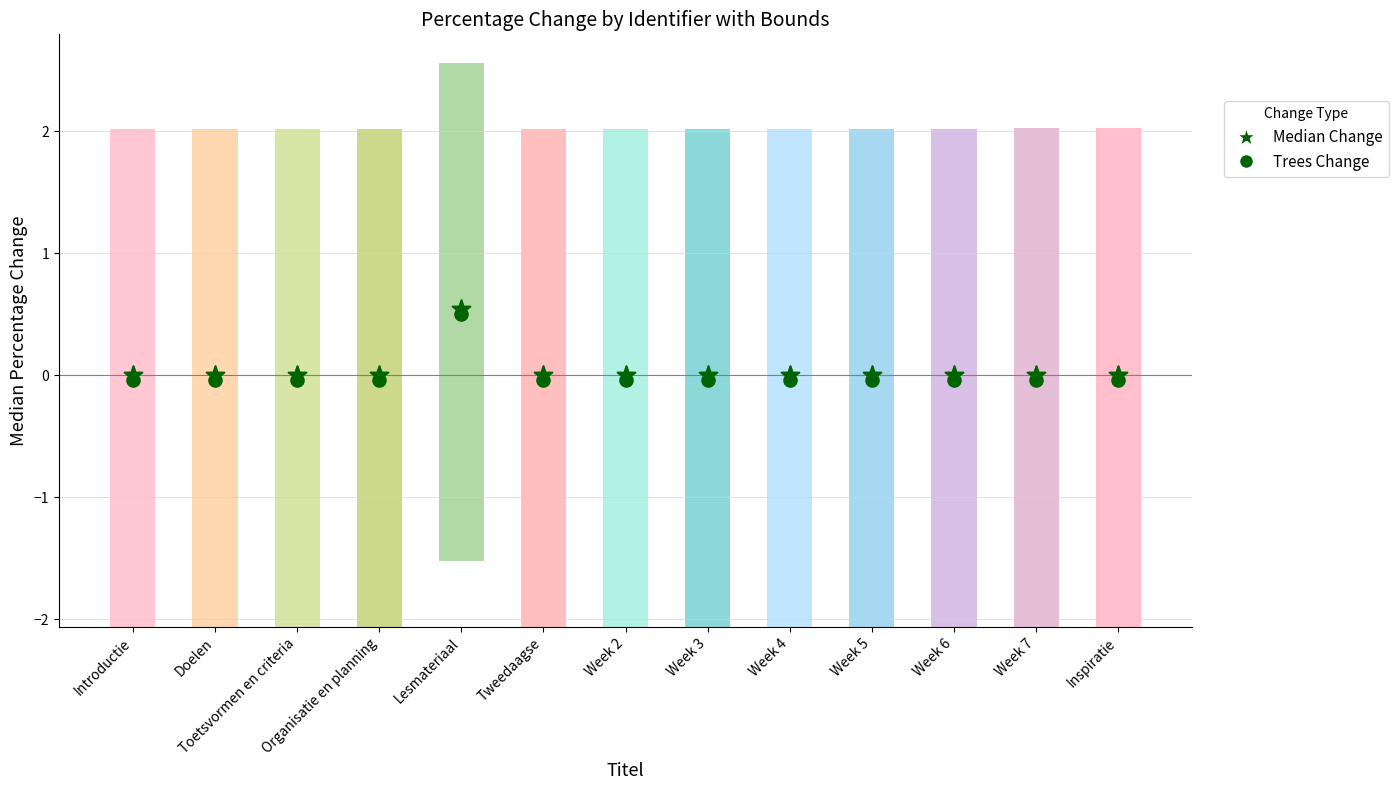

What are all the series names shown in the legend?

Median Change, Trees Change